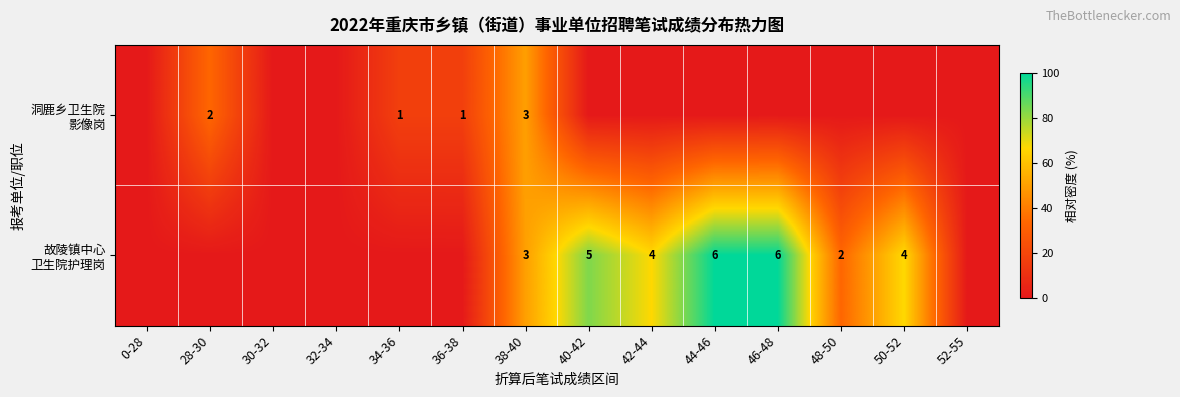

Which category has the highest value across all series?

44-46